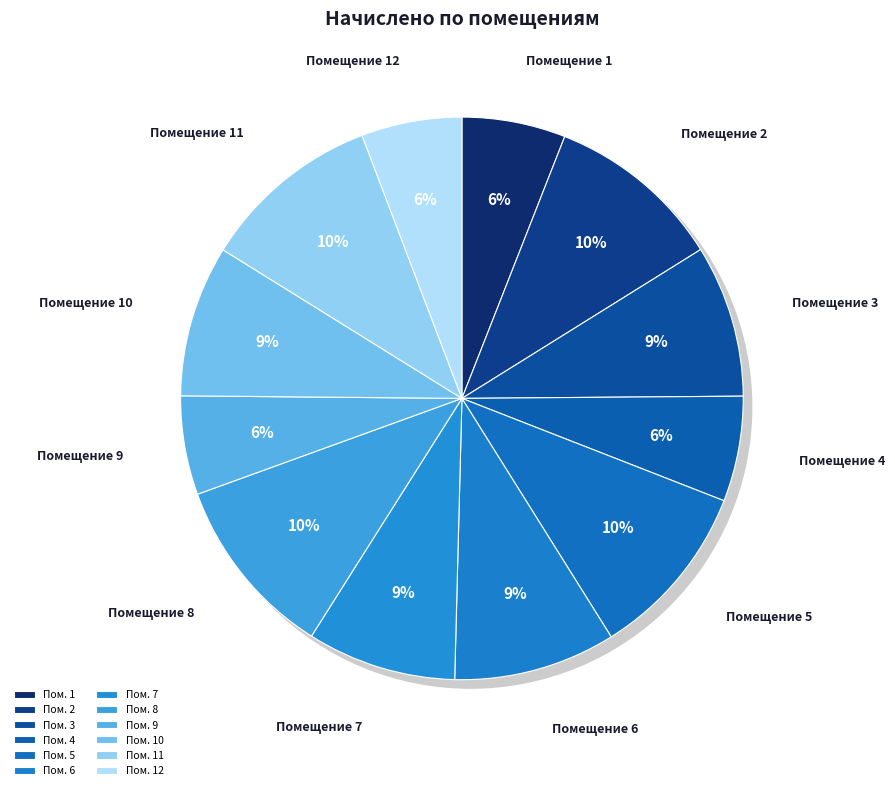

Does 2 represent more than half of the total?

No